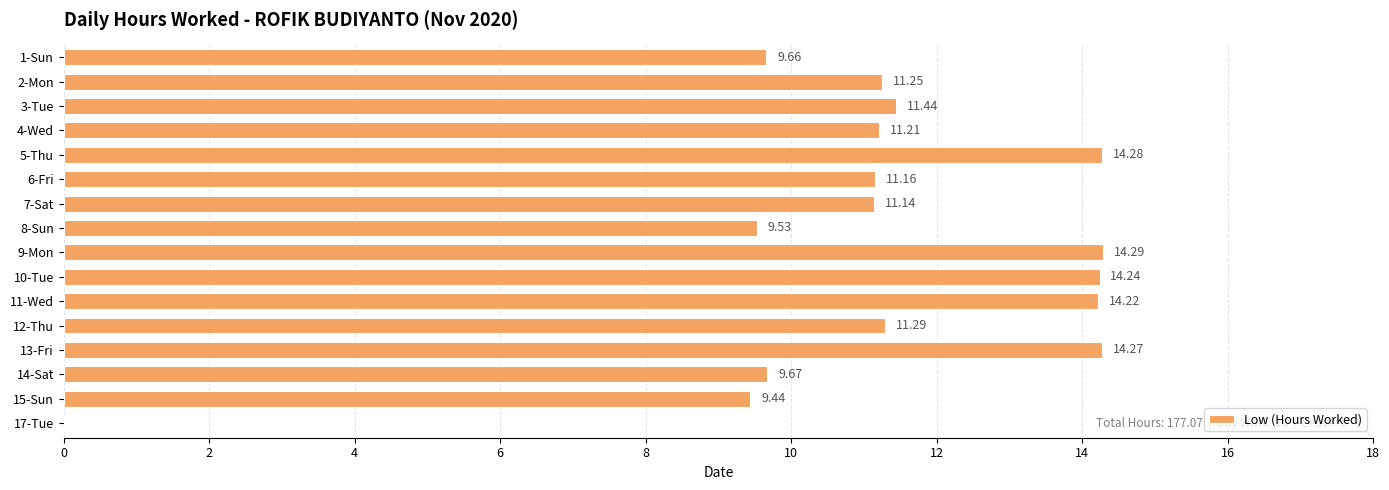

Which has a higher value, 11-Wed or 9-Mon?

9-Mon